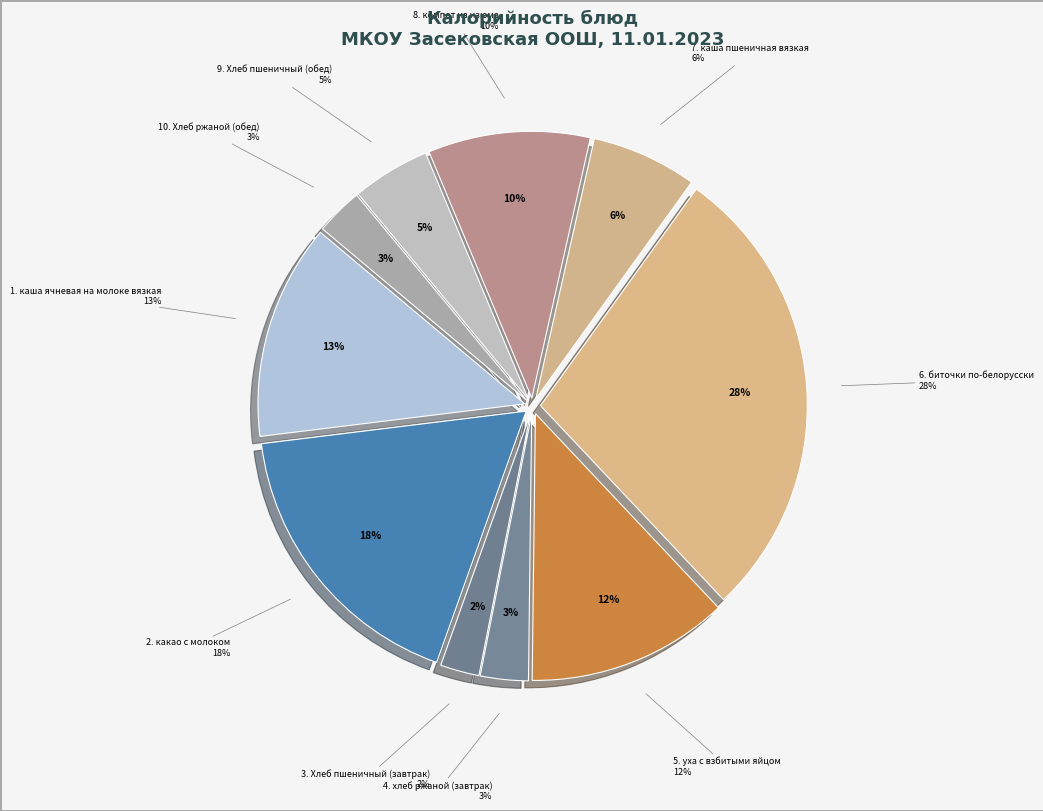

Which has a higher value, какао с молоком or каша ячневая на молоке вязкая?

какао с молоком